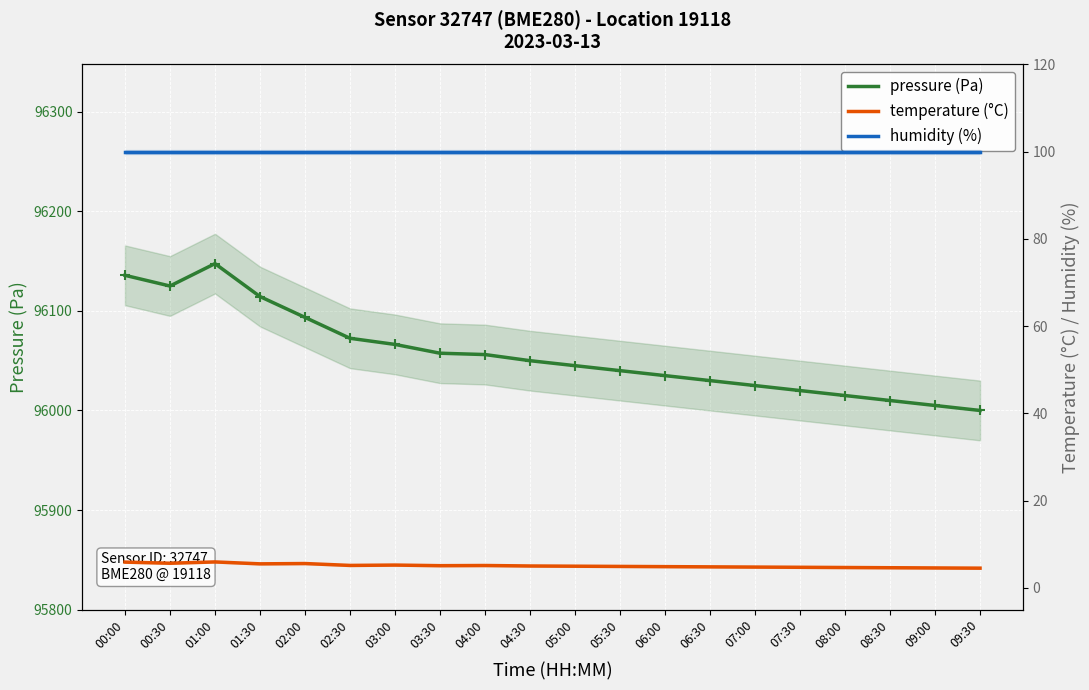

Is the value of humidity (%) at 00:00 greater than the value of temperature (°C) at 01:30?

Yes